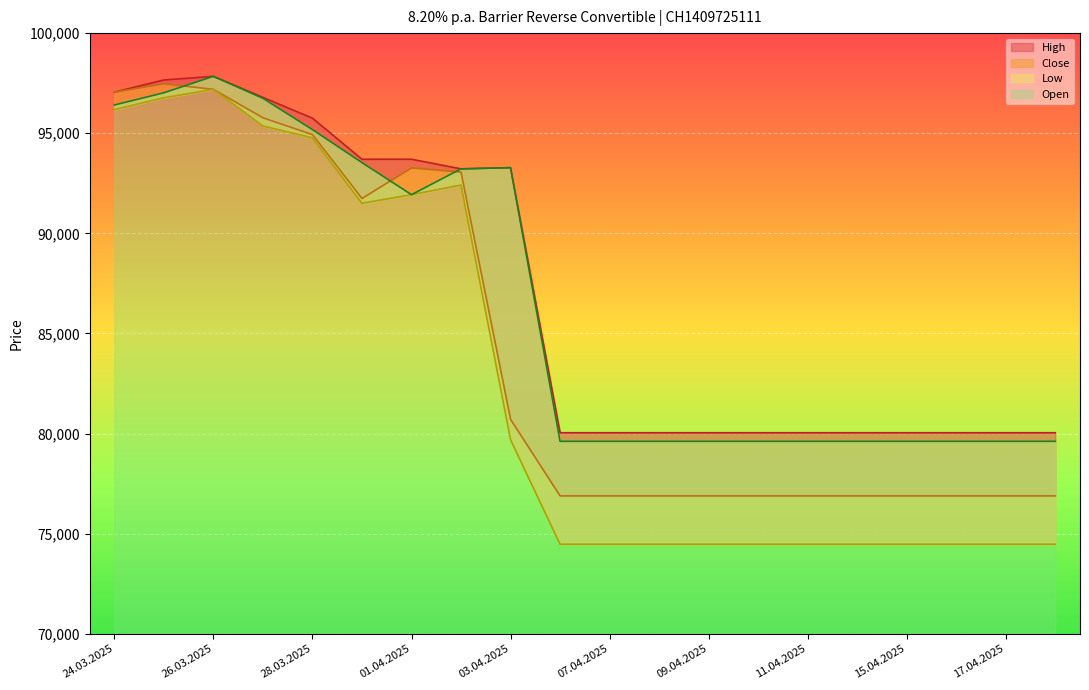

Is the value of High at 07.04.2025 greater than the value of Open at 08.04.2025?

Yes